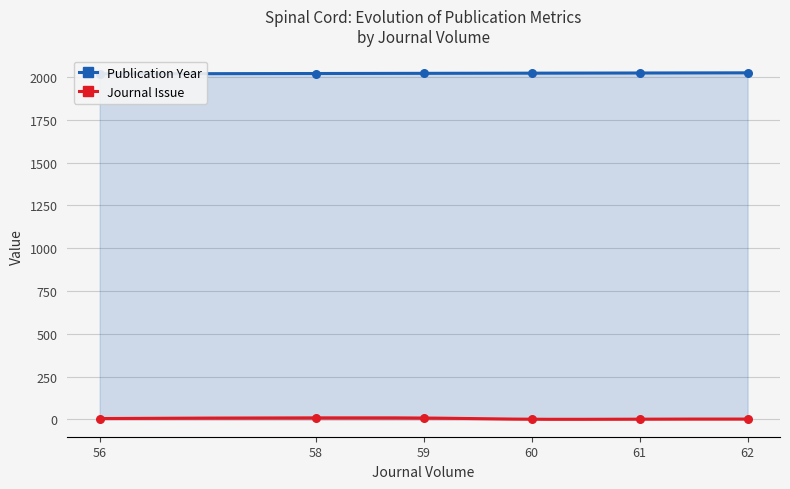

What are all the series names shown in the legend?

Publication Year, Journal Issue